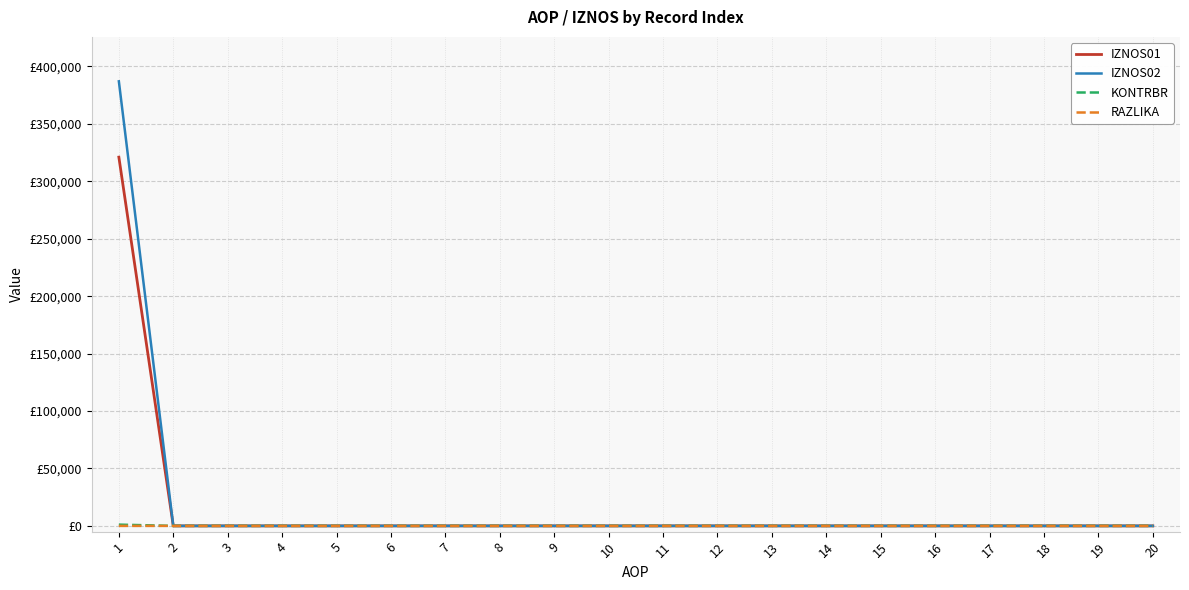

What are all the series names shown in the legend?

IZNOS01, IZNOS02, KONTRBR, RAZLIKA